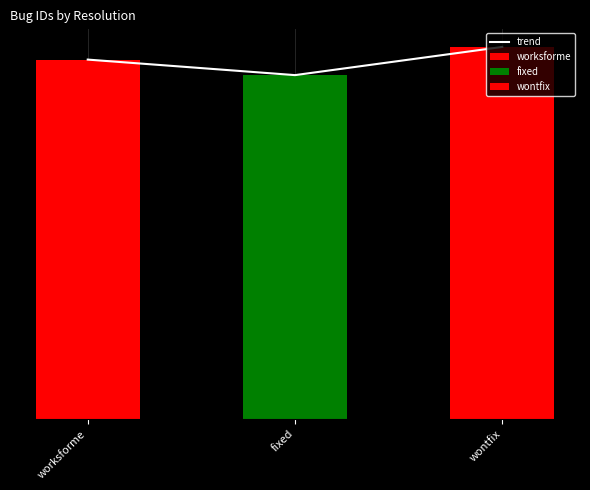

What is the minimum value shown in the chart?

598